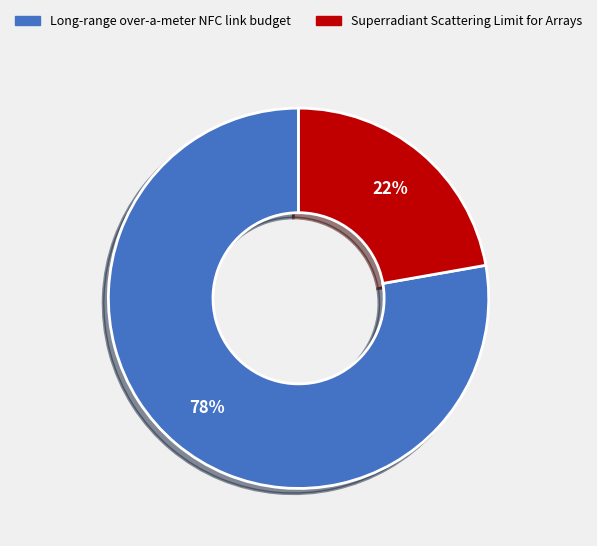

Which category has the smallest portion of the pie?

Superradiant Scattering Limit for Arrays